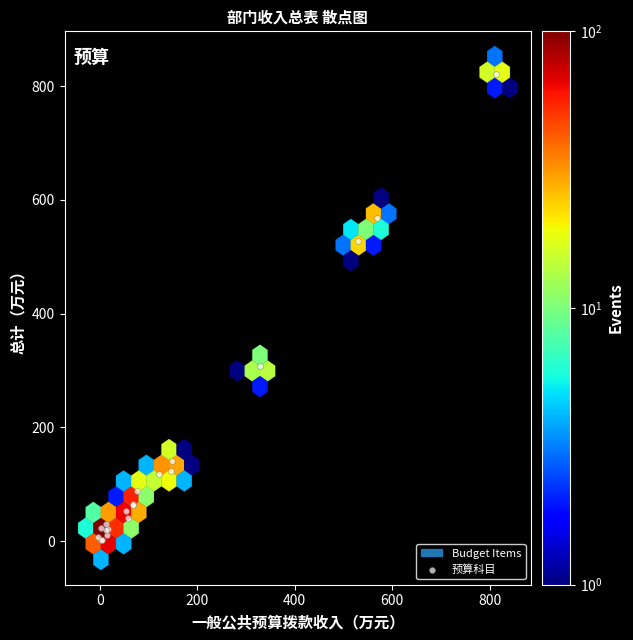

What Y value in the scatter plot is closest to 411?

307.1